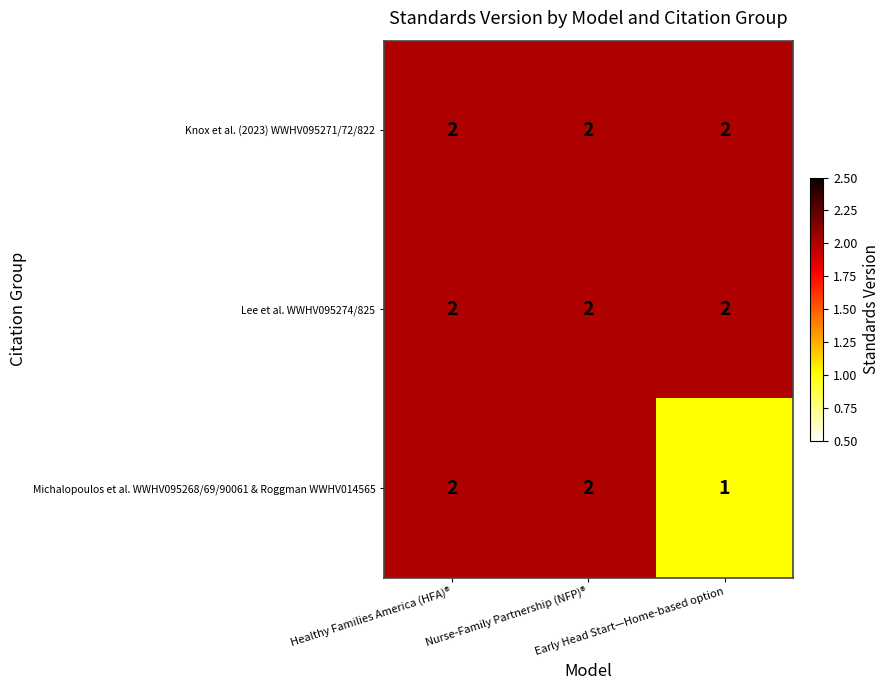

Which series has the widest spread of values?

Michalopoulos et al. WWHV095268/69/90061 & Roggman WWHV014565